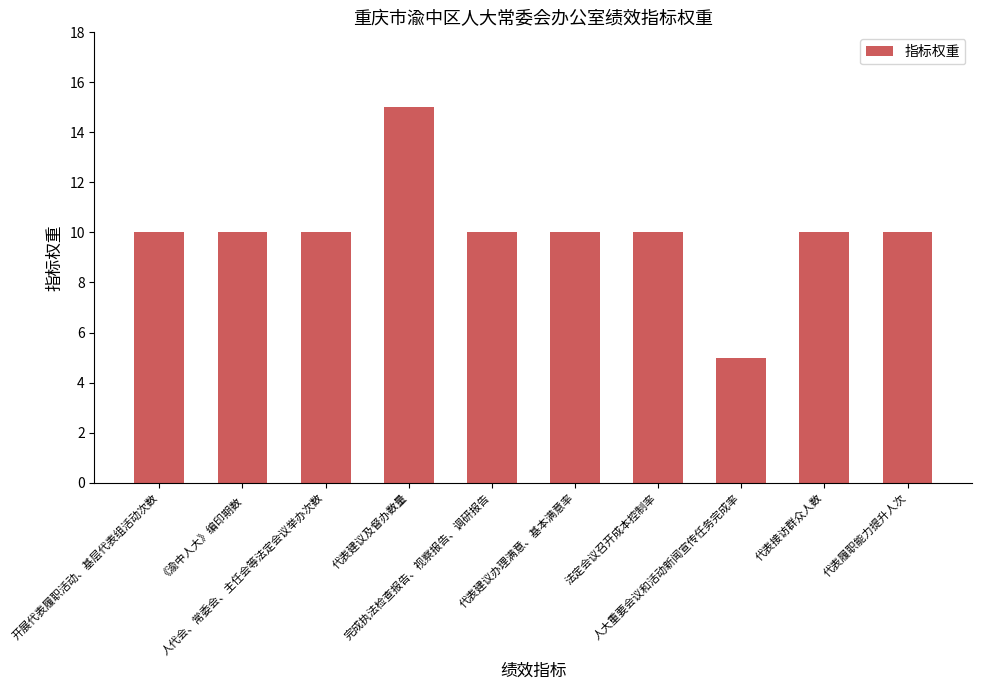

Read the value at 开展代表履职活动、基层代表组活动次数, to the nearest 10.

10